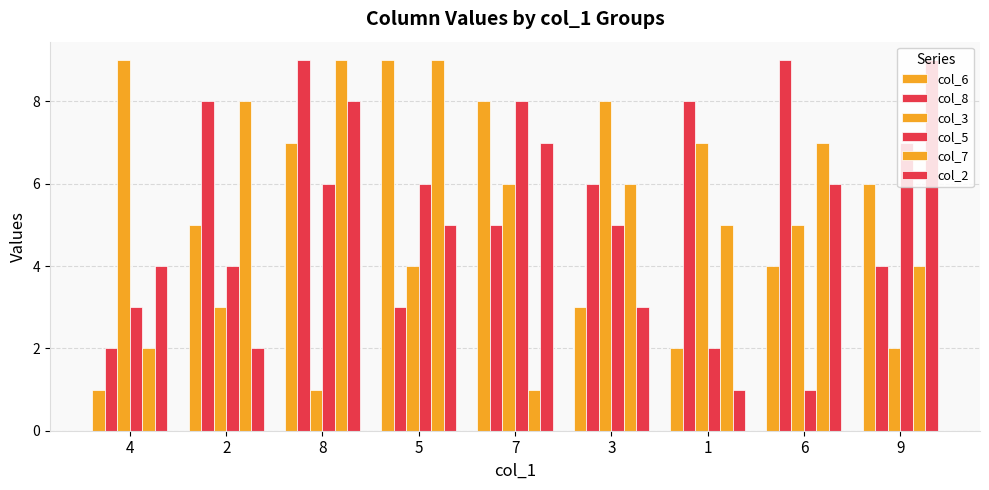

How many bars are there in each group?

6